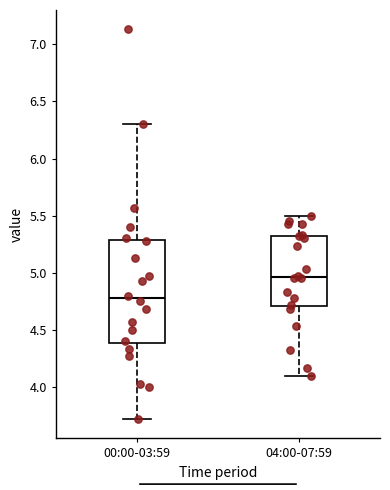

Where is the lower edge of the box for 04:00-07:59 on the y-axis? The values are not printed on the chart, so give them approximately, as read against the axis.

4.70